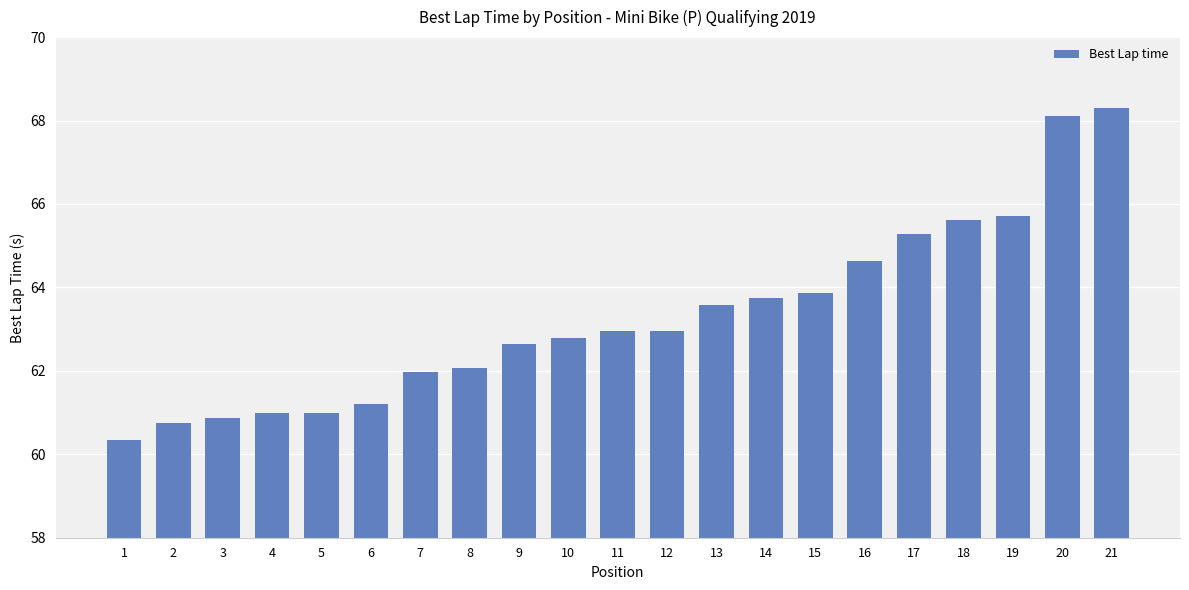

At which label is the value closest to 64?

15